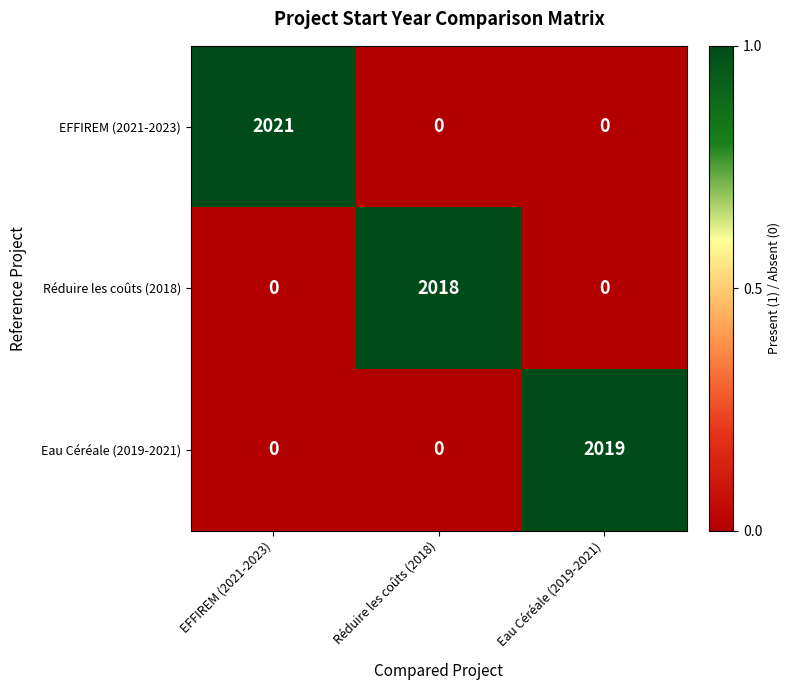

What is the spread (max minus min) of values at Réduire les coûts (2018)?

2018